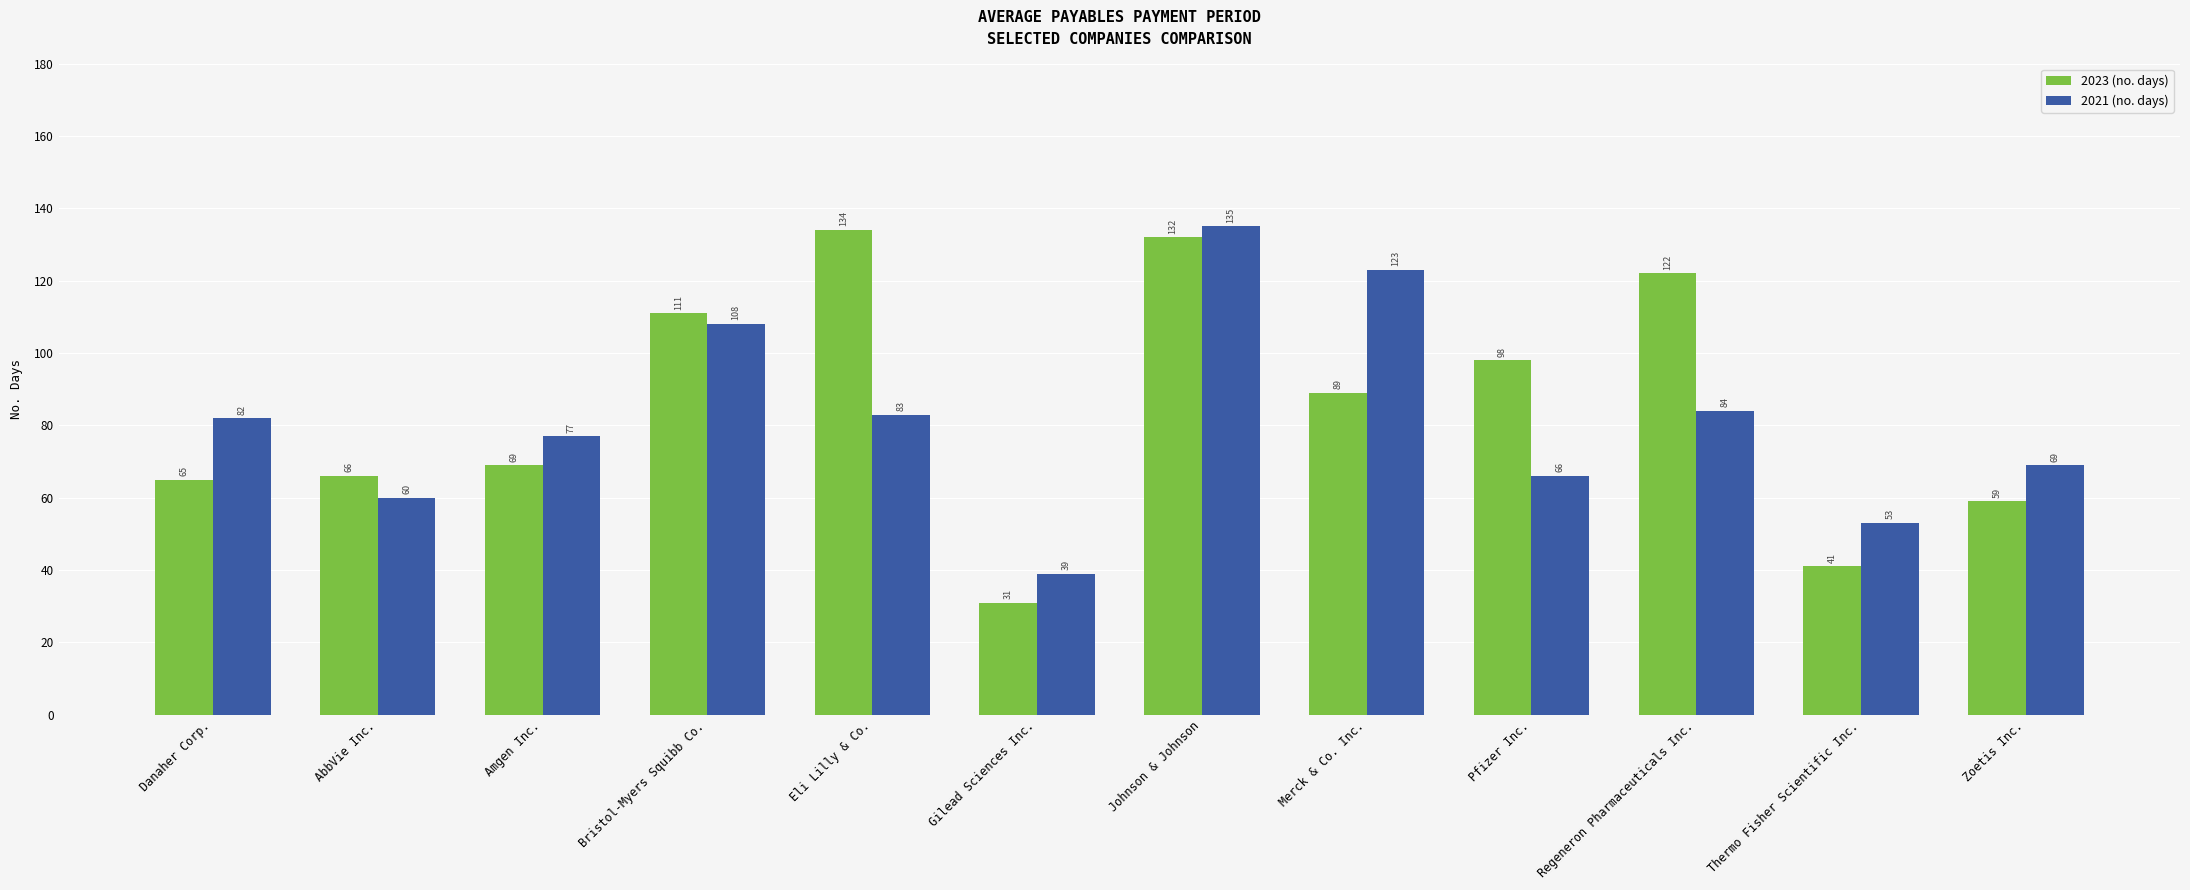

Count the number of data series in this chart.

2